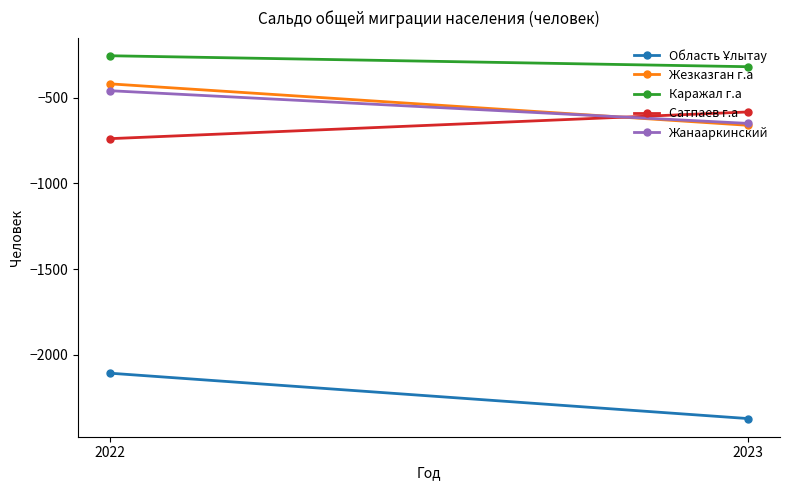

At which category is the sum across all series the highest?

2022